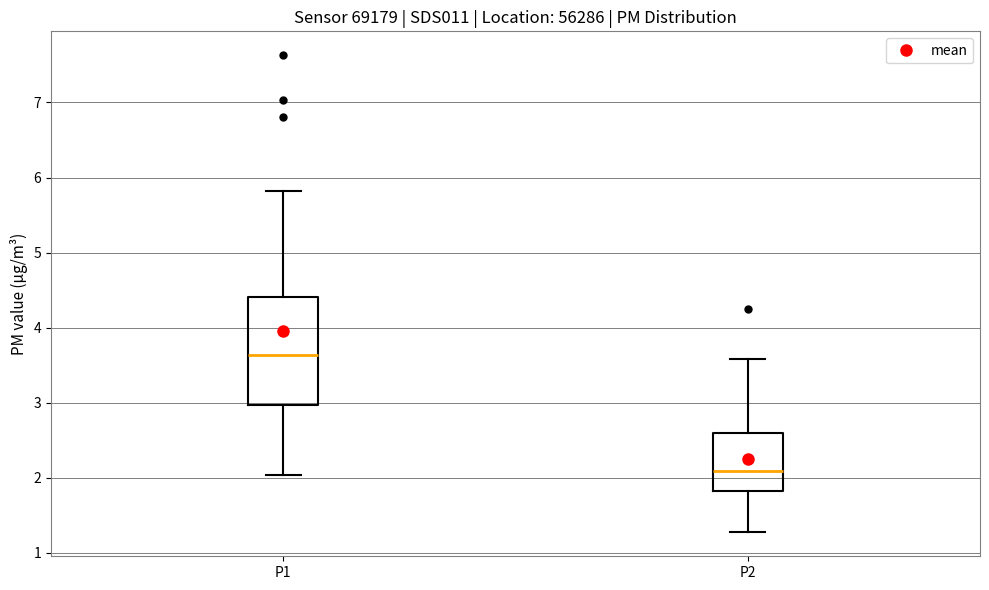

Which box has the highest median line?

P1